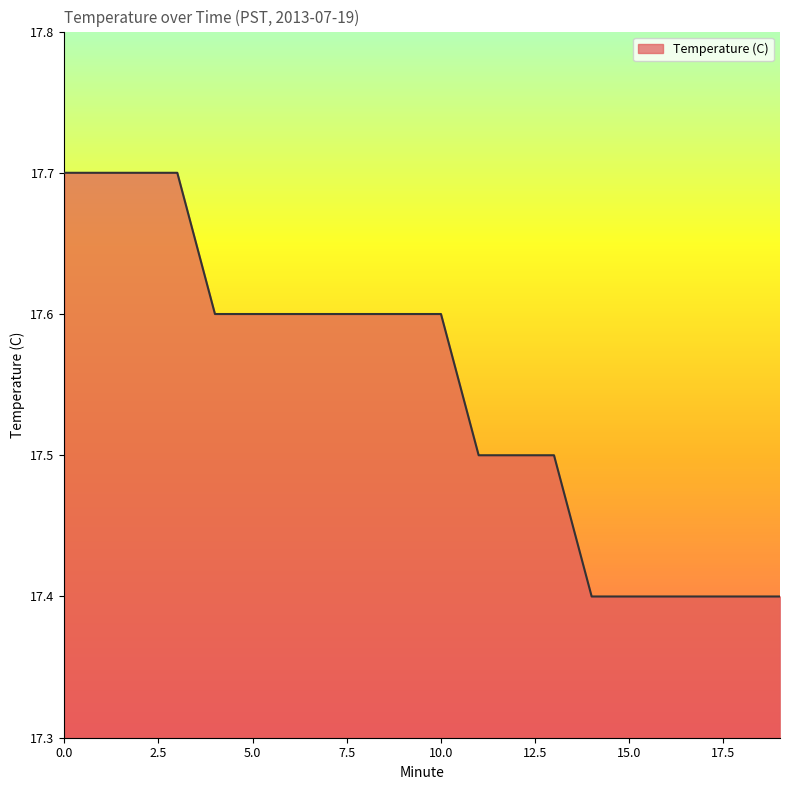

What is the difference between the maximum and minimum values?

0.3